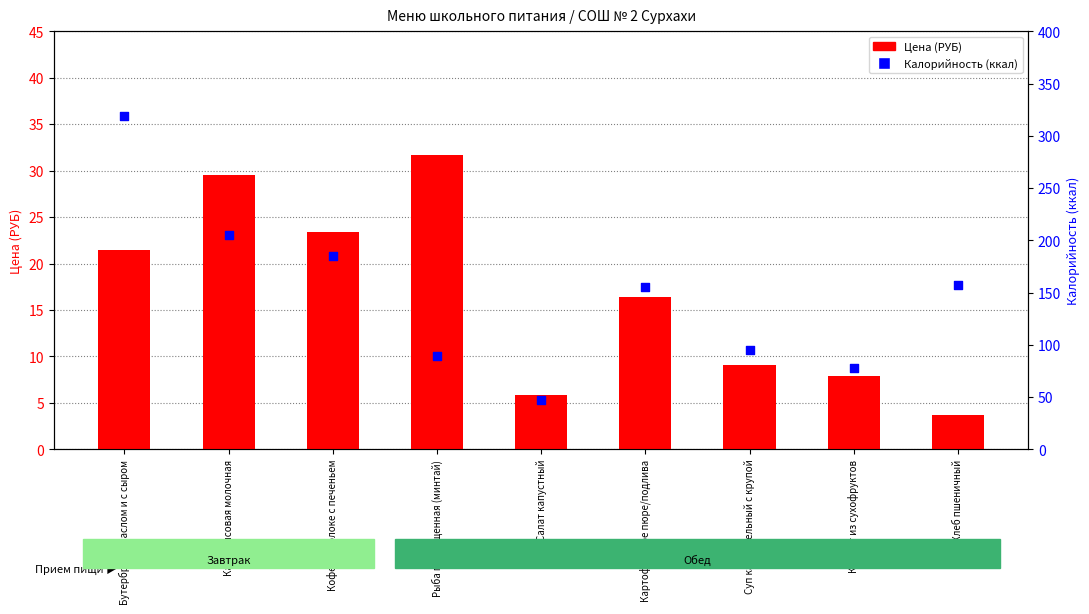

Which series has the largest Y range (max minus min)?

Калорийность (ккал)